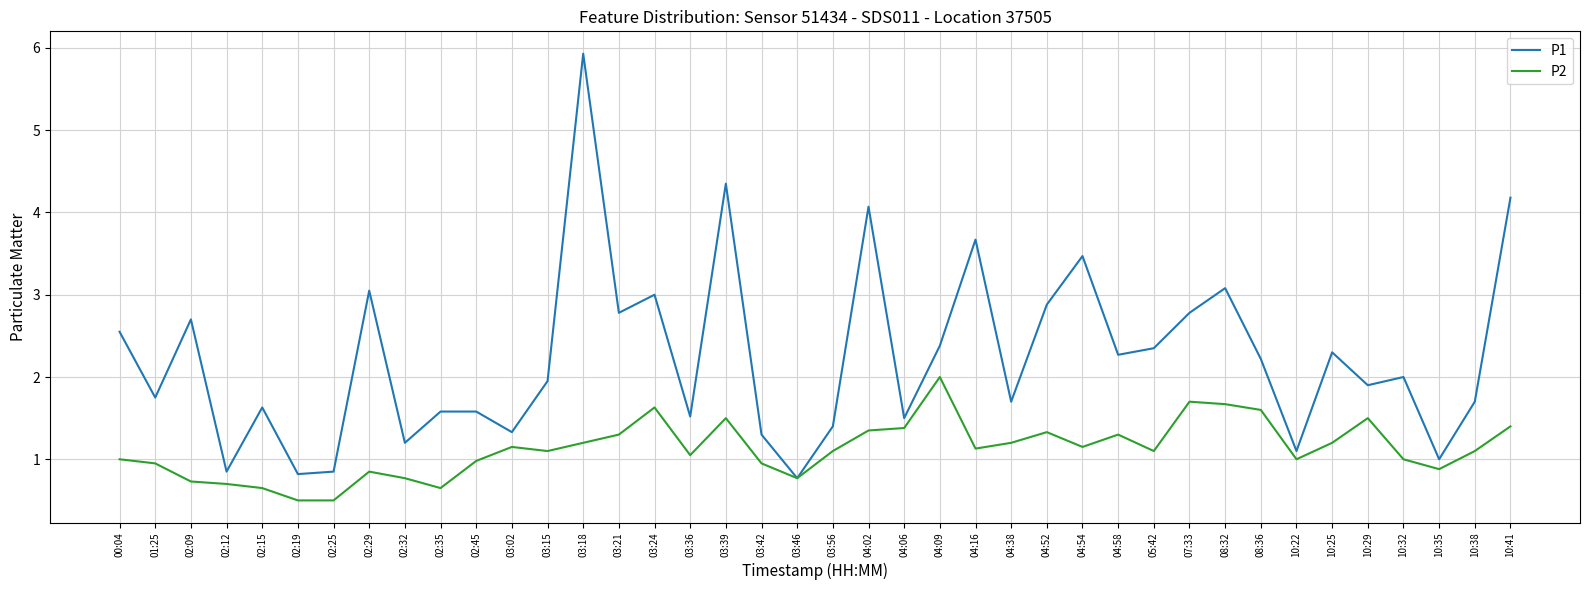

What is the total value across all series at 03:36?

2.6